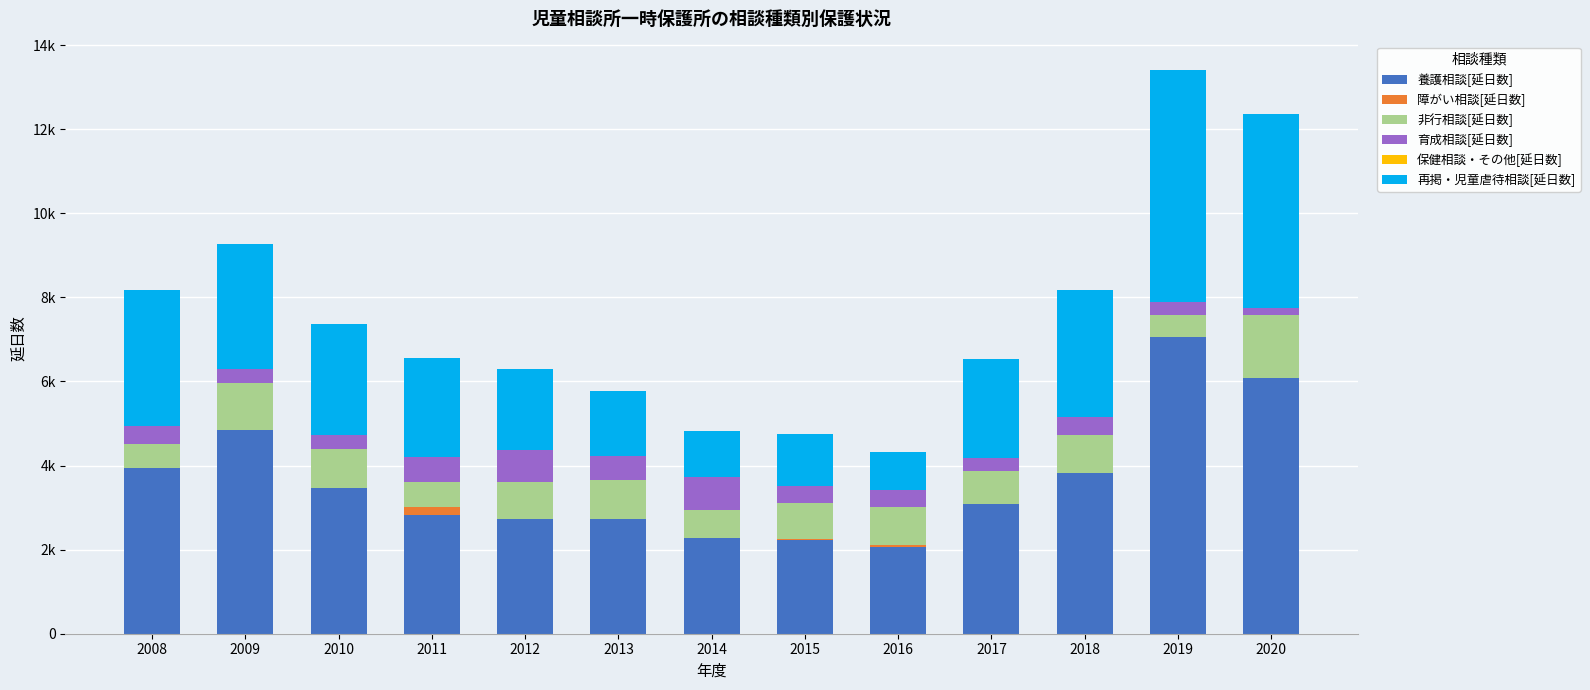

Is it true that 養護相談[延日数] equals 2063 at 2016?

True